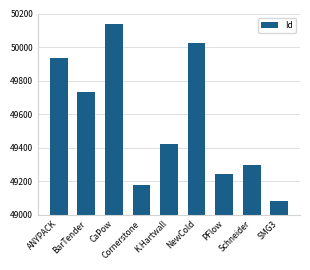

What is the minimum value shown in the chart?

49080